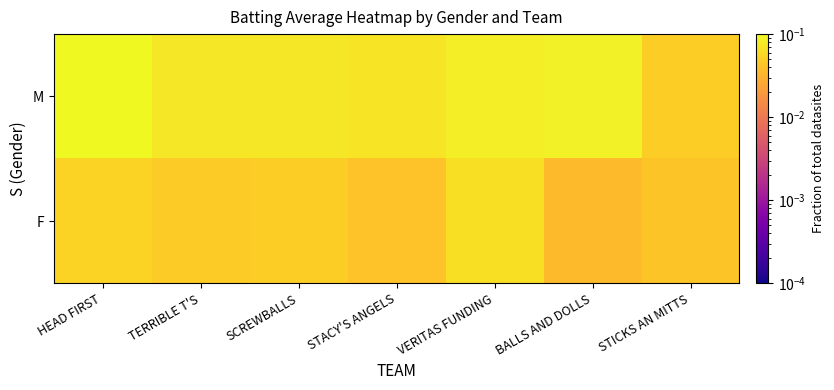

Reading left to right, list all the values displayed in this chart.

F: HEAD FIRST=0.1	TERRIBLE T'S=0.0	SCREWBALLS=0.1	STACY'S ANGELS=0.0	VERITAS FUNDING=0.1	BALLS AND DOLLS=0.0	STICKS AN MITTS=0.0
M: HEAD FIRST=0.1	TERRIBLE T'S=0.1	SCREWBALLS=0.1	STACY'S ANGELS=0.1	VERITAS FUNDING=0.1	BALLS AND DOLLS=0.1	STICKS AN MITTS=0.1